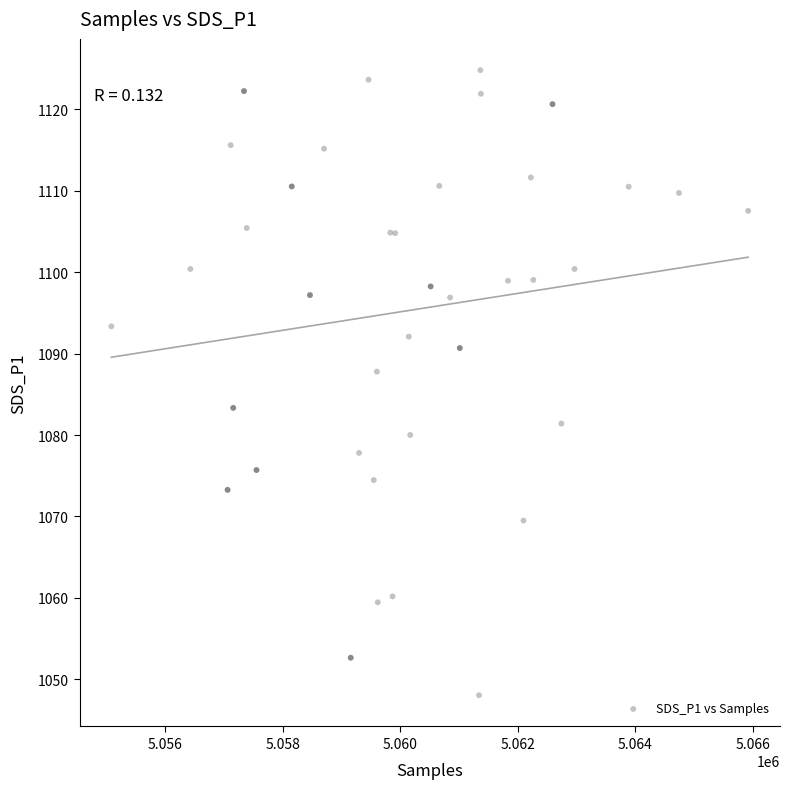

What Y value in the scatter plot is closest to 1086?

1087.8